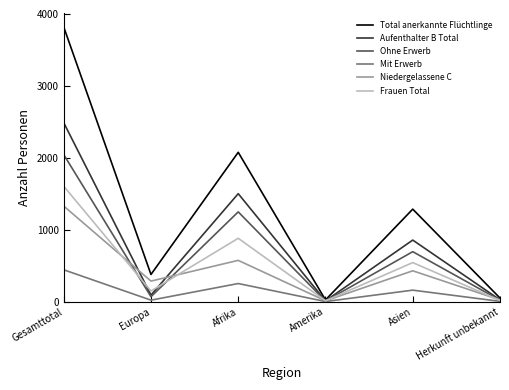

What value does the Niedergelassene C series have at Gesamttotal?

1330